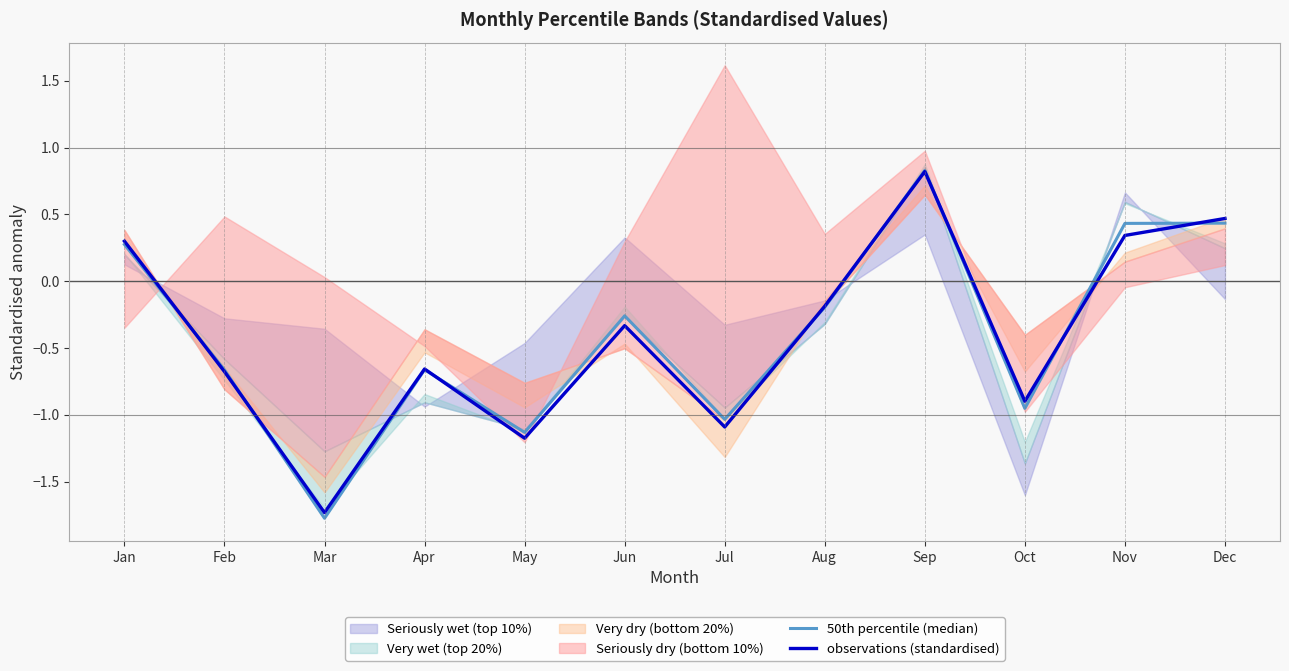

True or false: 50th percentile (median) has a value of 0.4 at Dec.

True